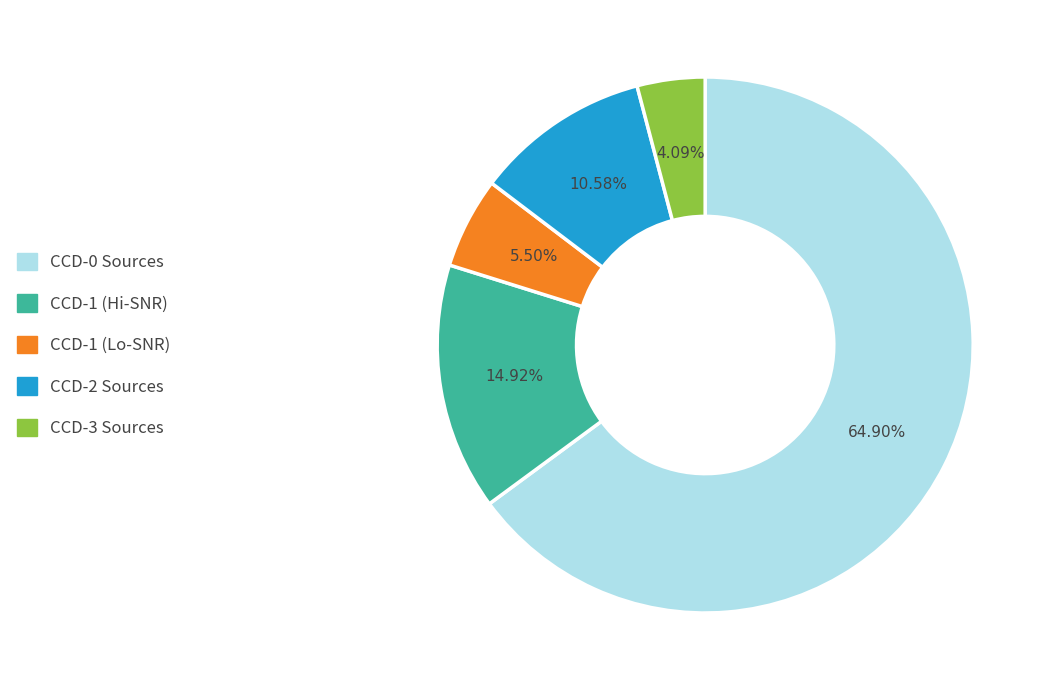

Do CCD-1 (Lo-SNR) and CCD-2 Sources together represent more than half of the pie?

No